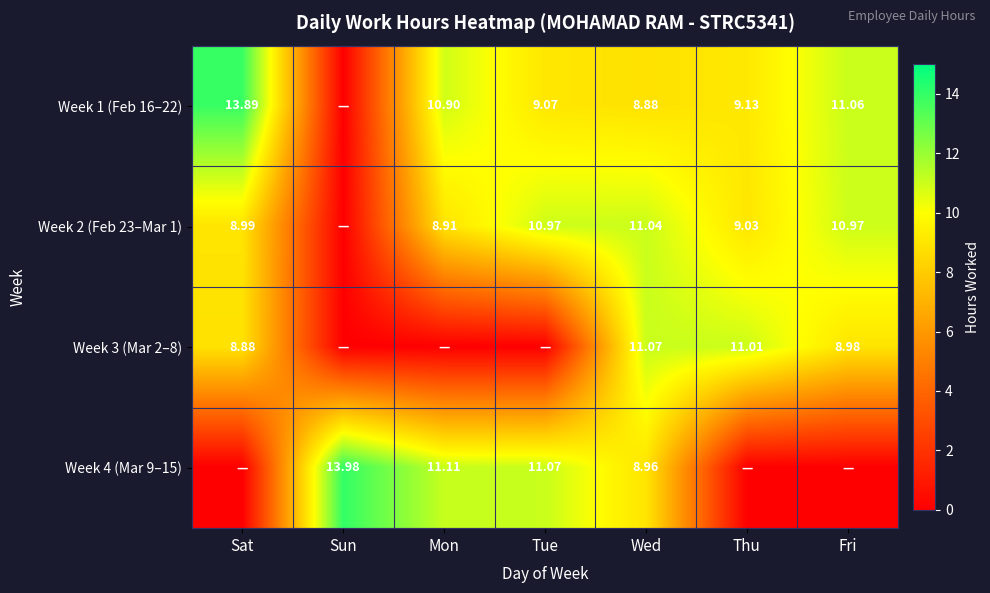

How many distinct data groups are displayed?

4